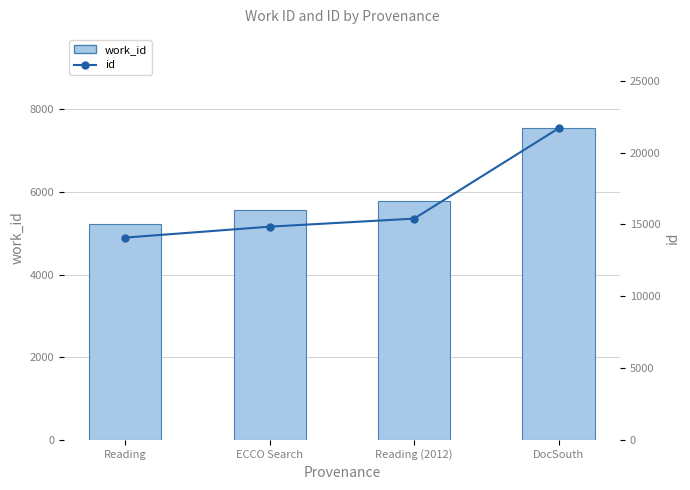

Reading left to right, list all the values displayed in this chart.

work_id: Reading=5229	ECCO Search=5556	Reading (2012)=5775	DocSouth=7541
id: Reading=14081	ECCO Search=14842	Reading (2012)=15402	DocSouth=21689